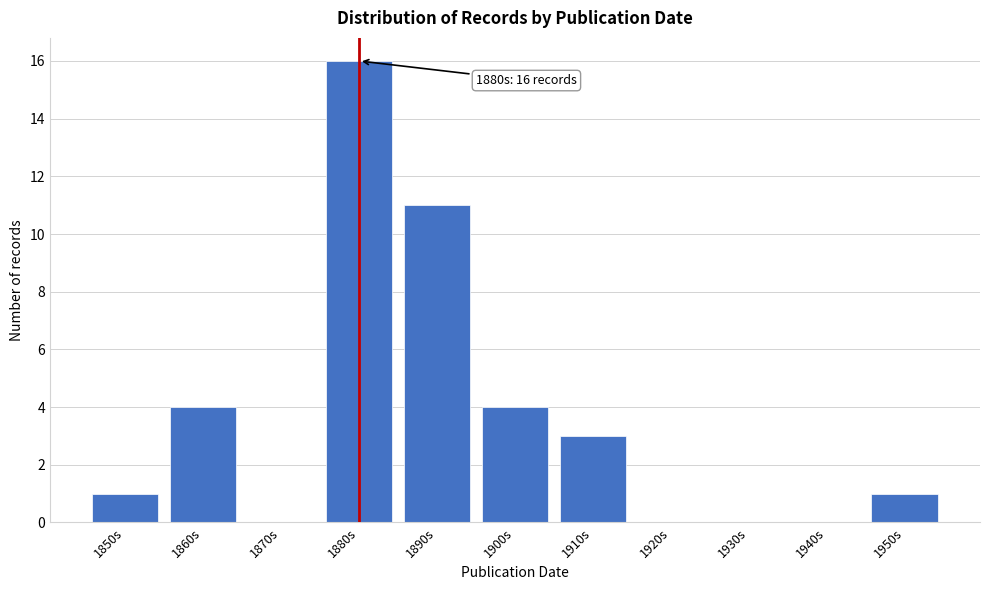

Reading left to right, transcribe all the data shown in this chart.

1850s=1	1860s=4	1870s=0	1880s=16	1890s=11	1900s=4	1910s=3	1920s=0	1930s=0	1940s=0	1950s=1